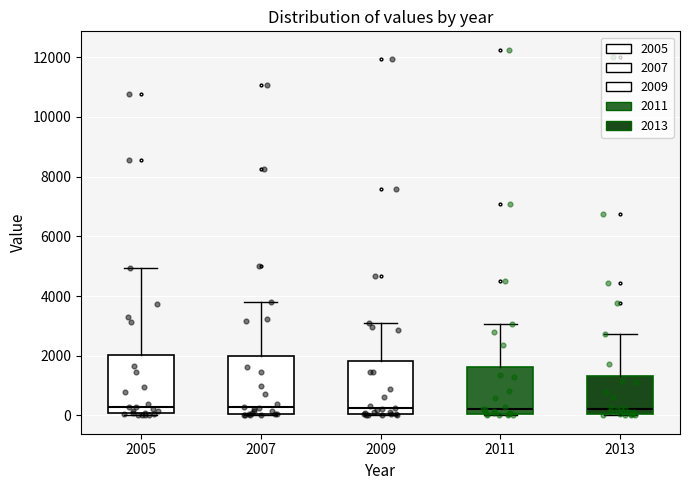

Where is the upper edge of the box at x = 2005 on the y-axis? The values are not printed on the chart, so give them approximately, as read against the axis.

2000